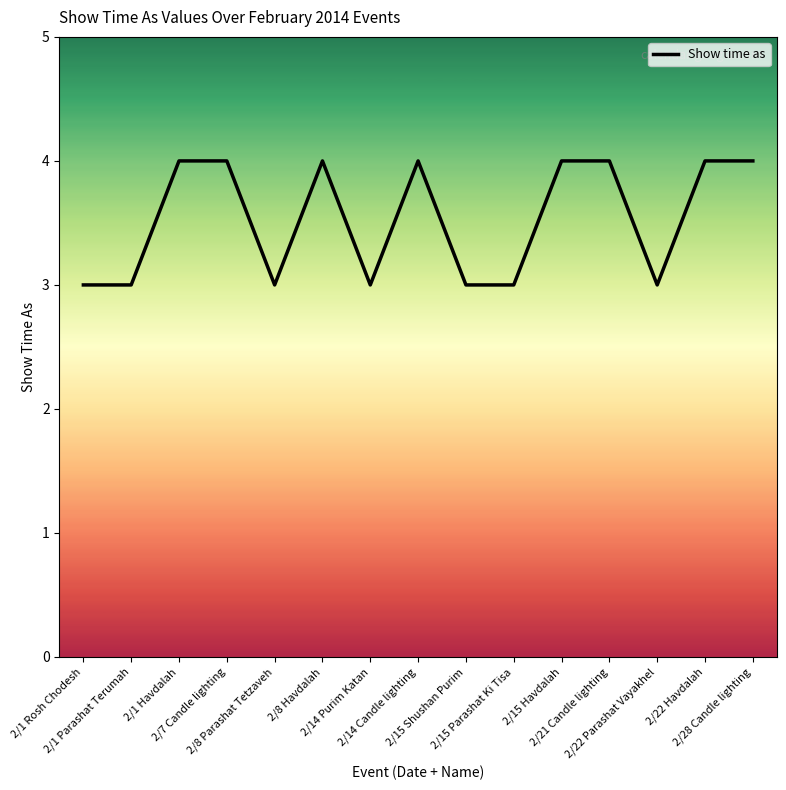

What is the sum of the values at 2/21 Candle lighting and 2/7 Candle lighting?

8